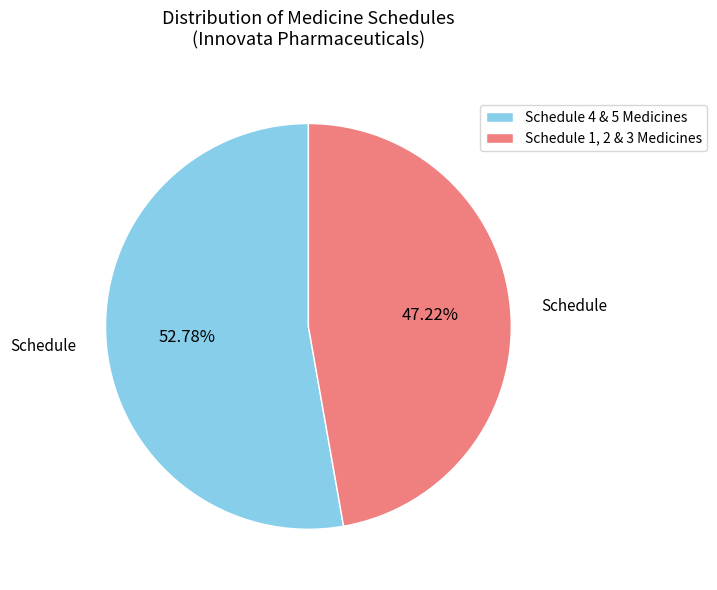

Do Schedule 1, 2 & 3 Medicines and Schedule 4 & 5 Medicines together represent more than half of the pie?

Yes